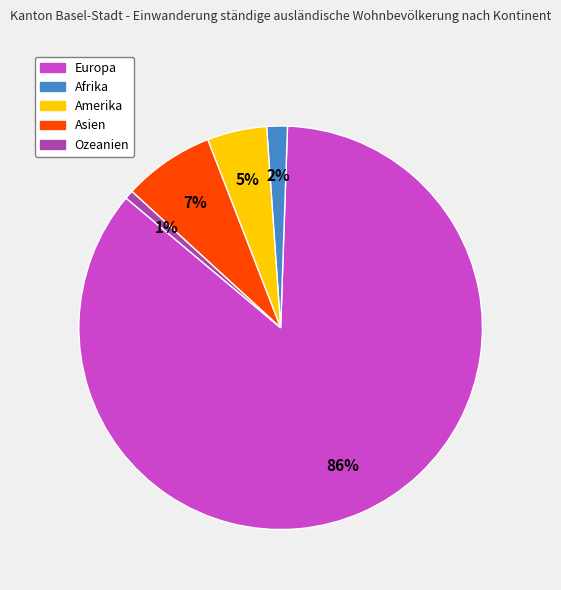

To the nearest percent, what is the difference between the Ozeanien and Amerika slice percentages?

4%